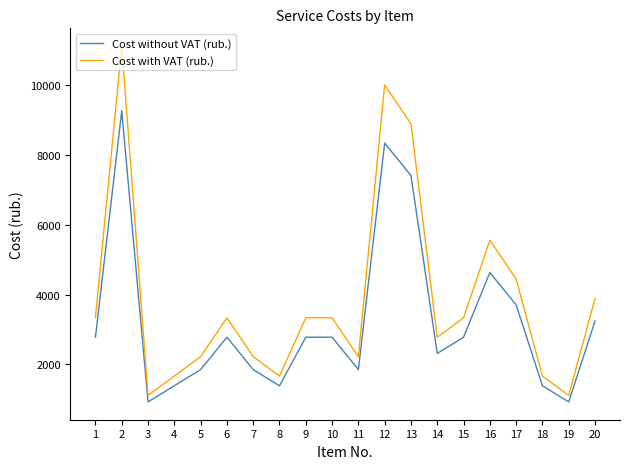

What is the maximum value for Cost without VAT (rub.)?

9271.0